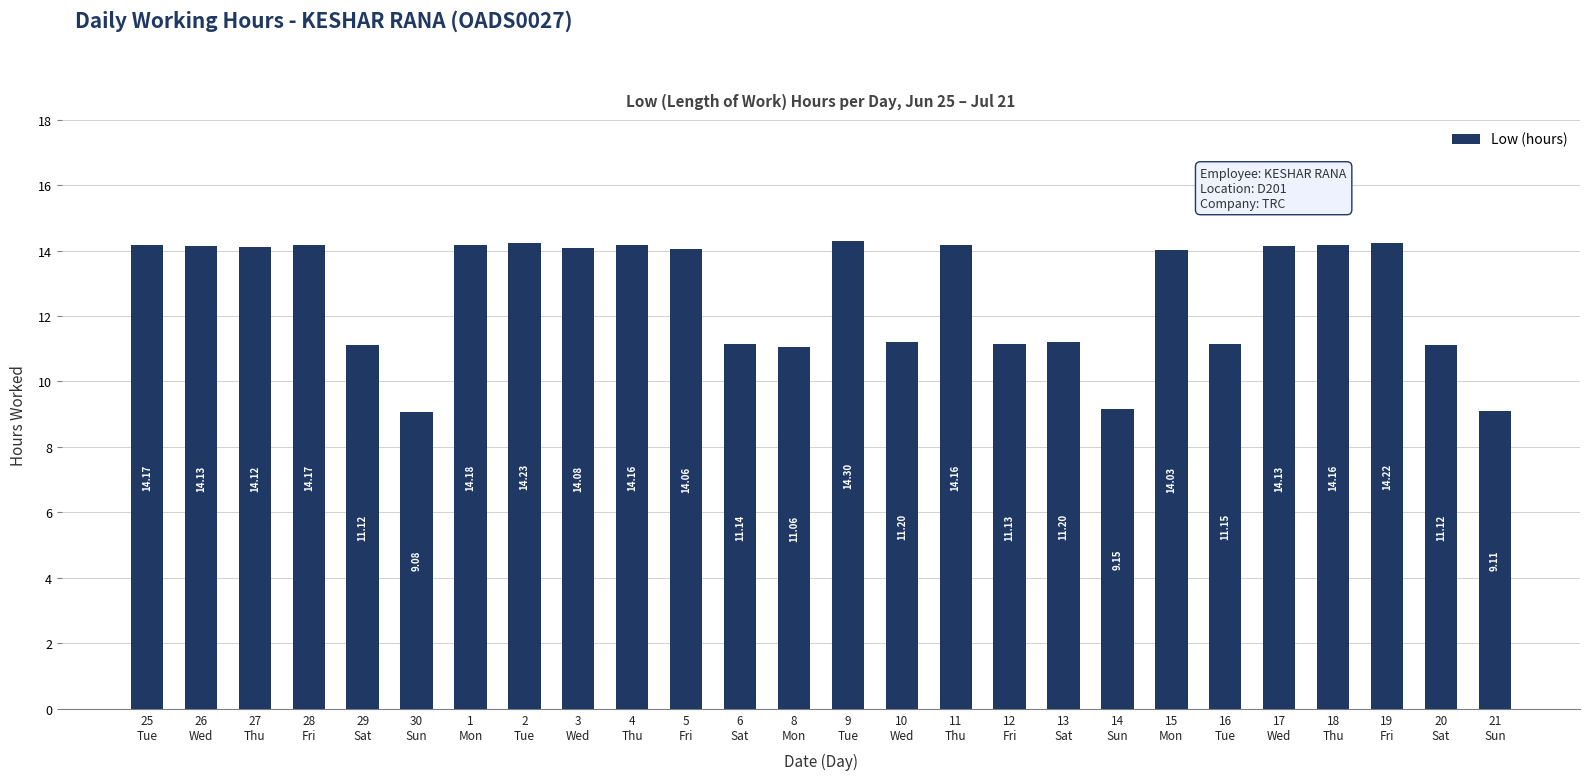

What is the sum of all values?

328.8